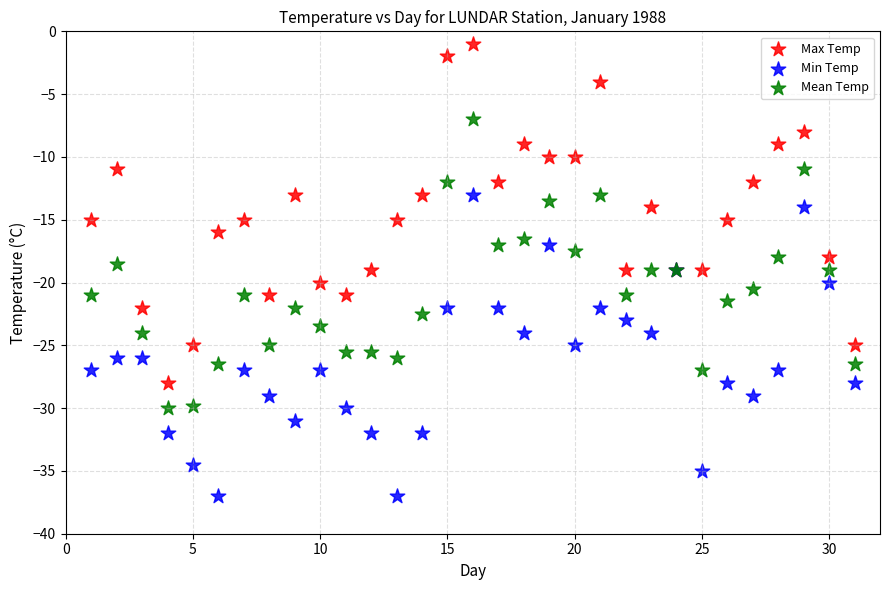

What are all the series names shown in the legend?

Max Temp, Min Temp, Mean Temp